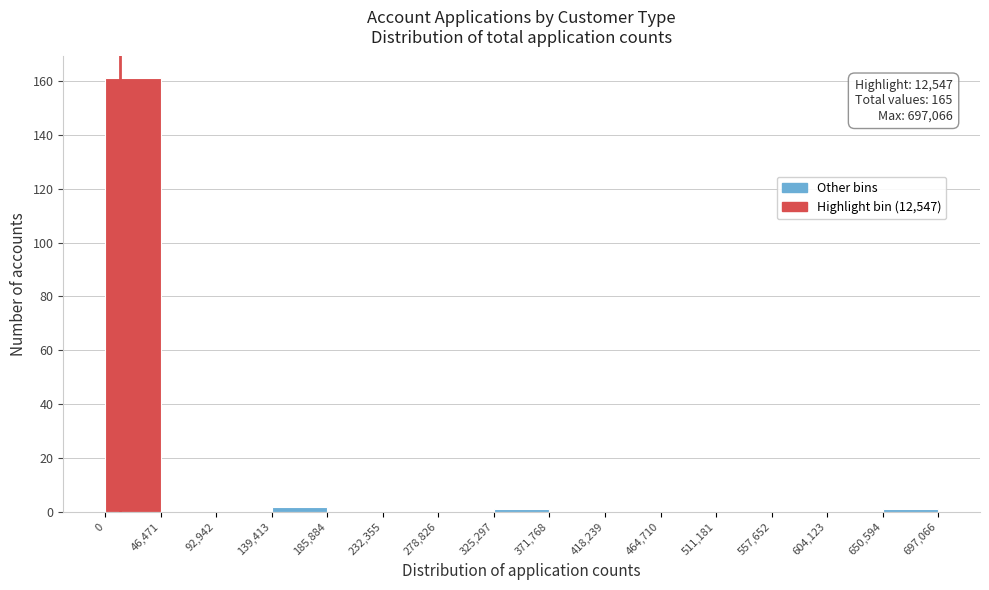

Which range on the x-axis has the tallest bar?

0 to 46,471